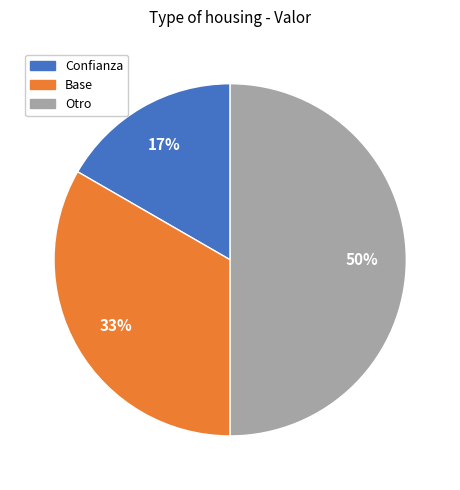

Approximately how many times larger is the value at Confianza compared to Base?

0.5